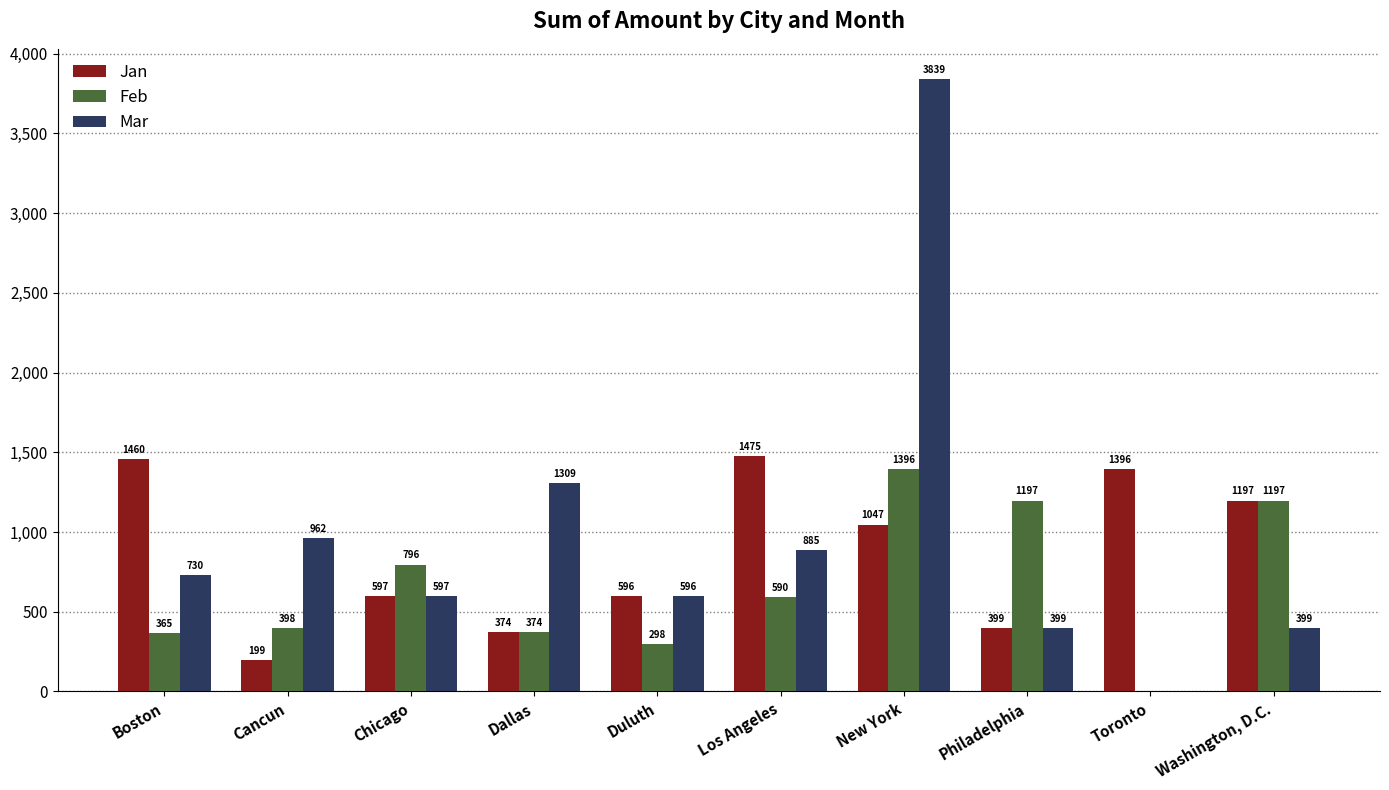

What is the greatest value displayed?

3839